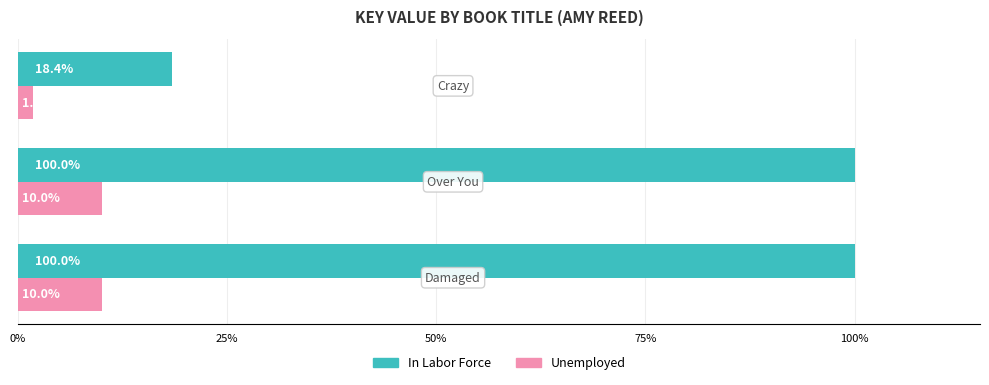

What is the maximum value for In Labor Force?

100.0